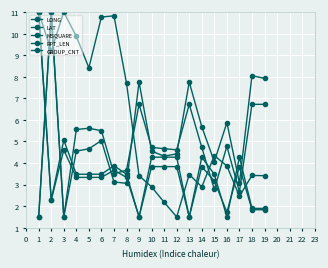

At which category does MSQUARE reach its first local peak?

2